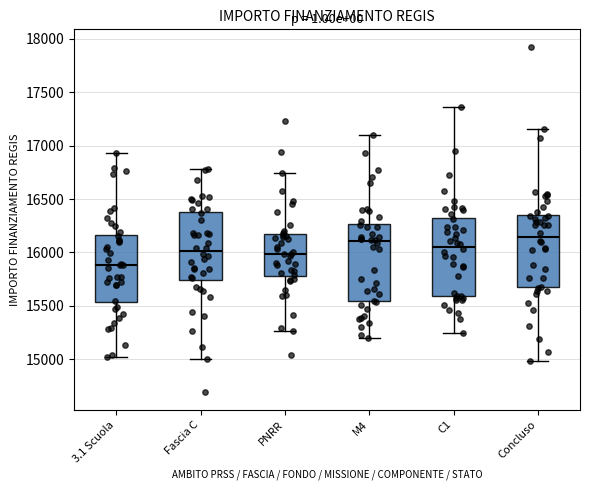

Reading left to right, transcribe this box plot: for each box, give where its median line is, the range the box spans, and where its two whiskers end, as read against the y-axis. The values are not printed on the chart, so give them approximately, as read against the axis.

3.1 Scuola: median 15900, box 15550 to 16150, whiskers 15000 to 16950
Fascia C: median 16000, box 15750 to 16400, whiskers 15000 to 16800
PNRR: median 16000, box 15800 to 16150, whiskers 15250 to 16750
M4: median 16100, box 15550 to 16250, whiskers 15200 to 17100
C1: median 16050, box 15600 to 16300, whiskers 15250 to 17350
Concluso: median 16150, box 15650 to 16350, whiskers 15000 to 17150